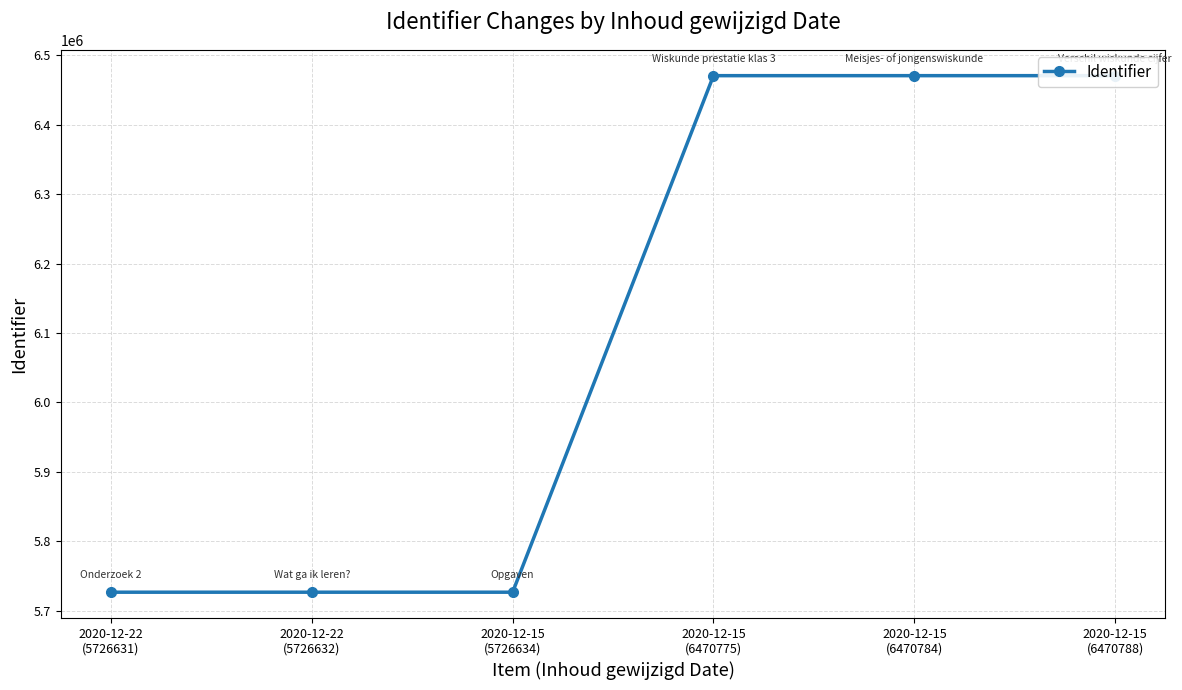

Is it true that the value at 2020-12-15
(5726634) is 2755665?

False